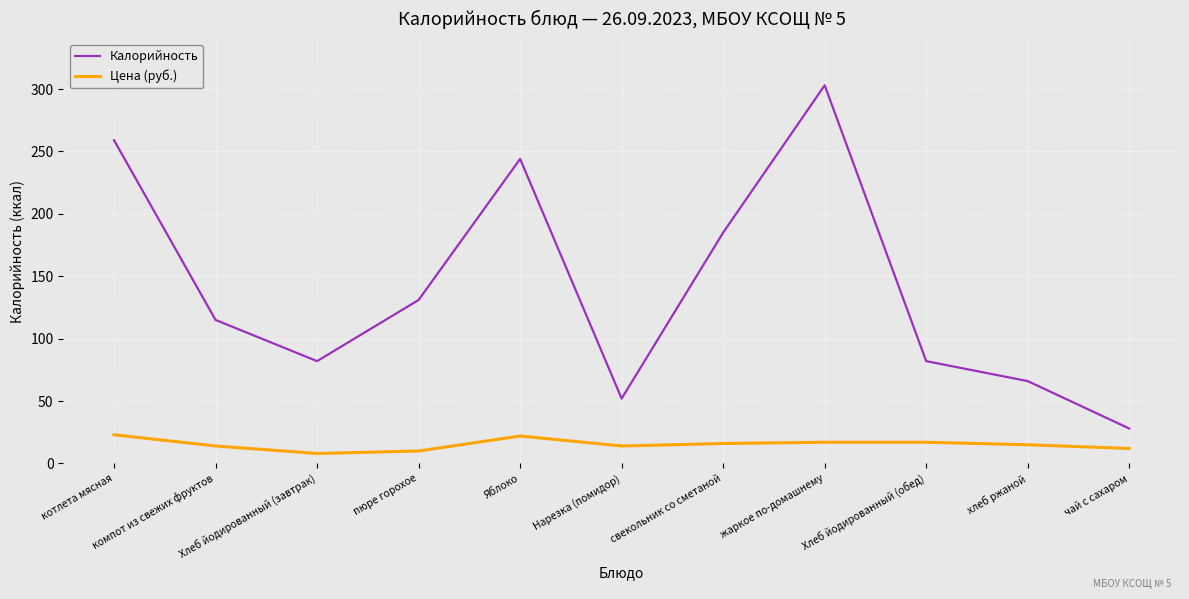

How many lines are shown in the chart?

2